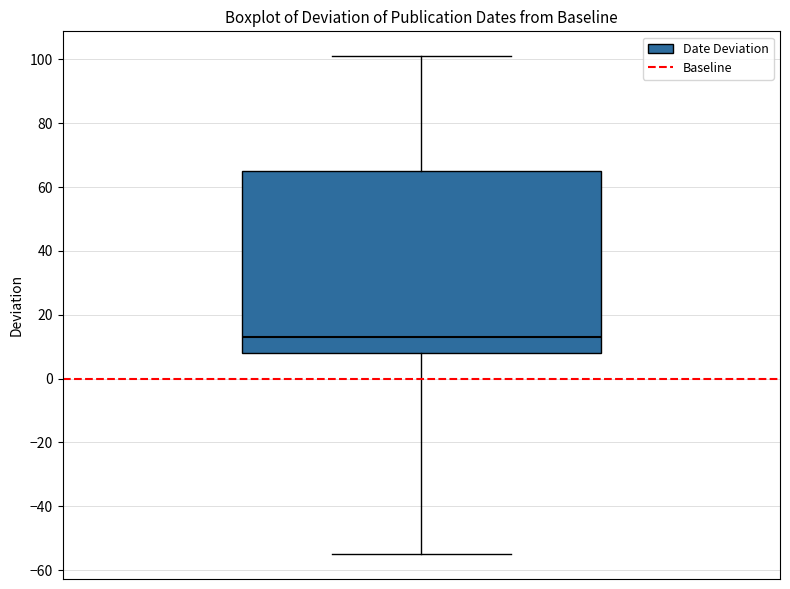

Where does the median line of the box sit on the y-axis? The values are not printed on the chart, so give them approximately, as read against the axis.

14